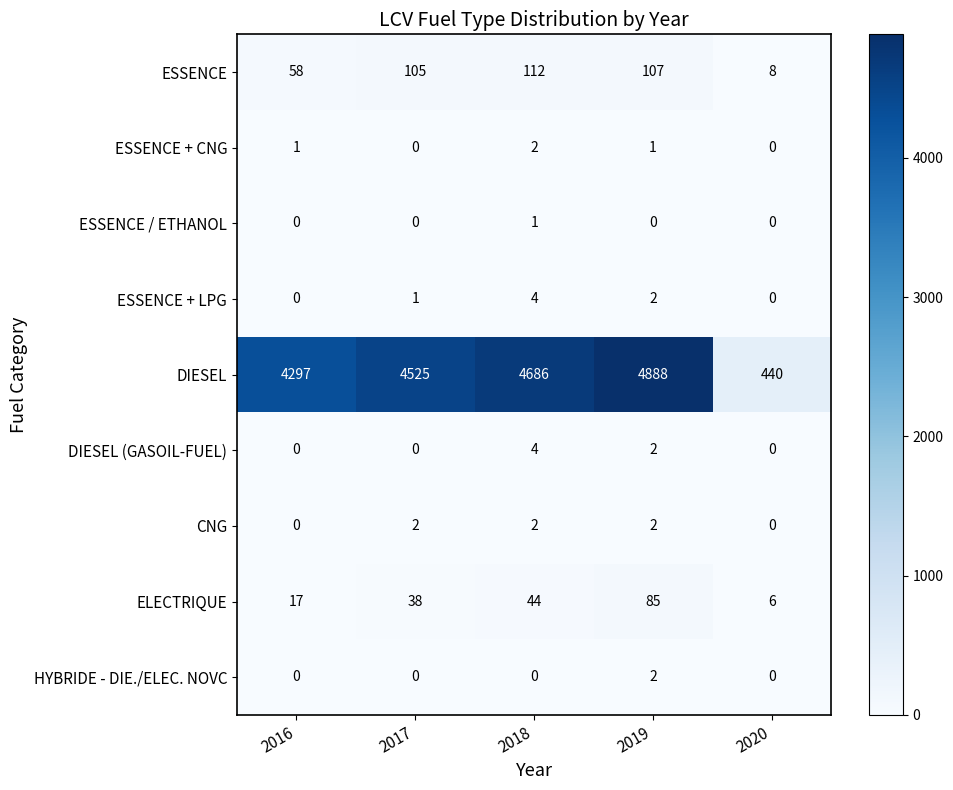

What is the maximum value shown in the chart?

4888